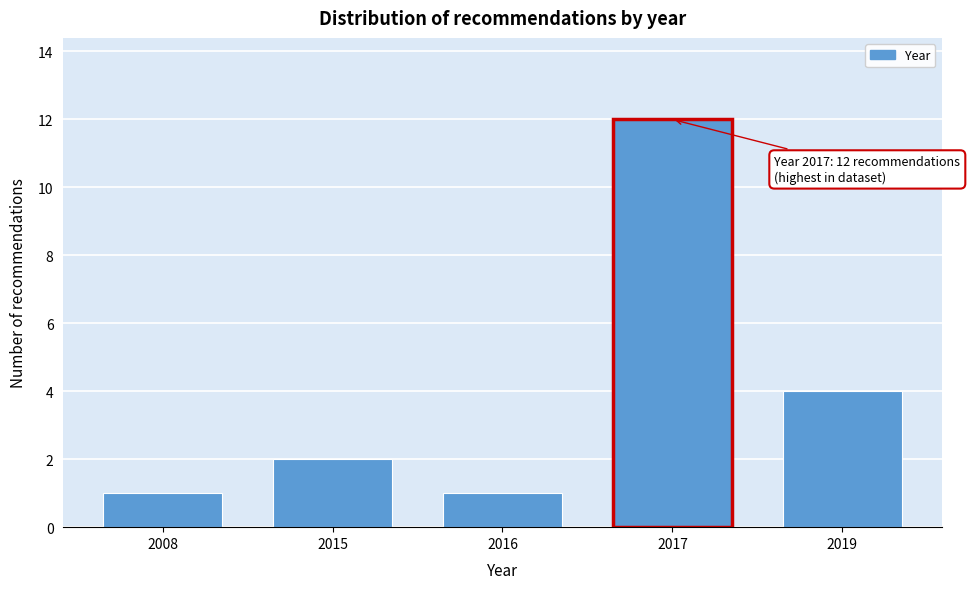

Reading left to right, list all the values displayed in this chart.

2008=1	2015=2	2016=1	2017=12	2019=4